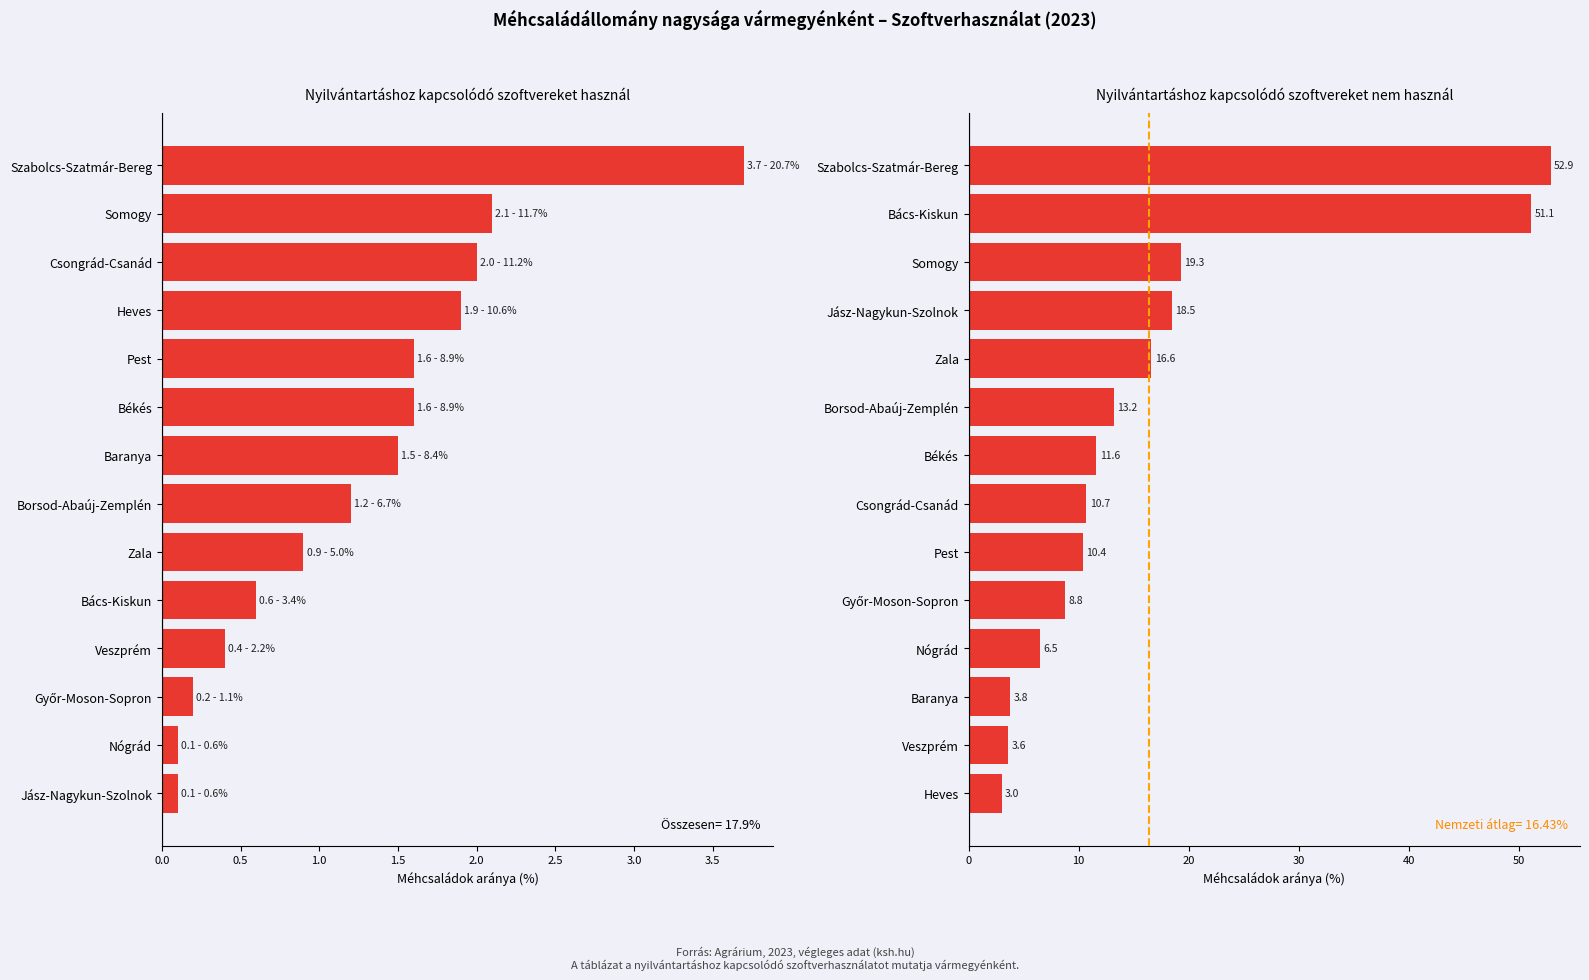

Reading left to right, list all the values displayed in this chart.

használ: 3.7	2.1	2.0	1.9	1.6	1.6	1.5	1.2	0.9	0.6	0.4	0.2	0.1	0.1
nem használ: 52.9	51.1	19.3	18.5	16.6	13.2	11.6	10.7	10.4	8.8	6.5	3.8	3.6	3.0